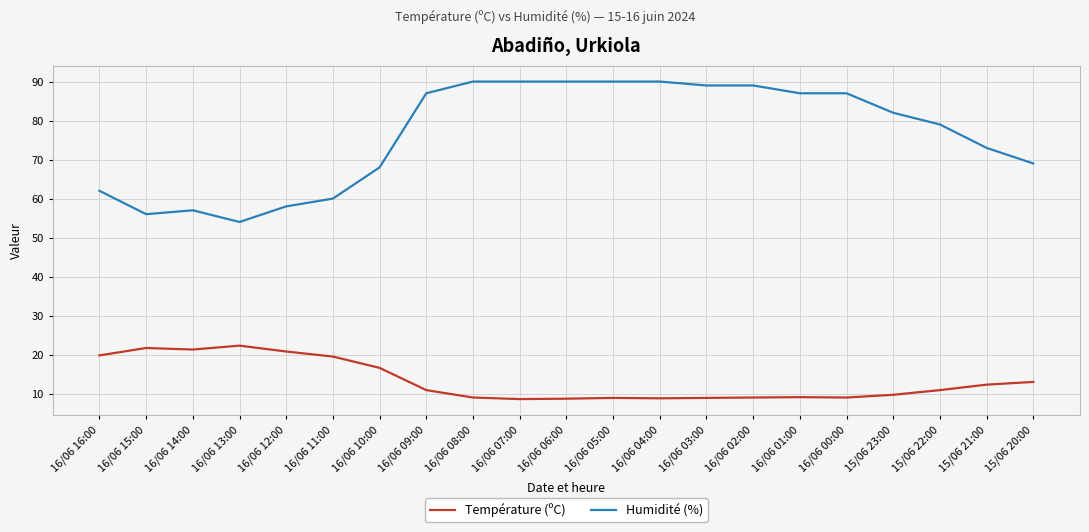

True or false: Humidité (%) and Température (ºC) cross at least once.

False